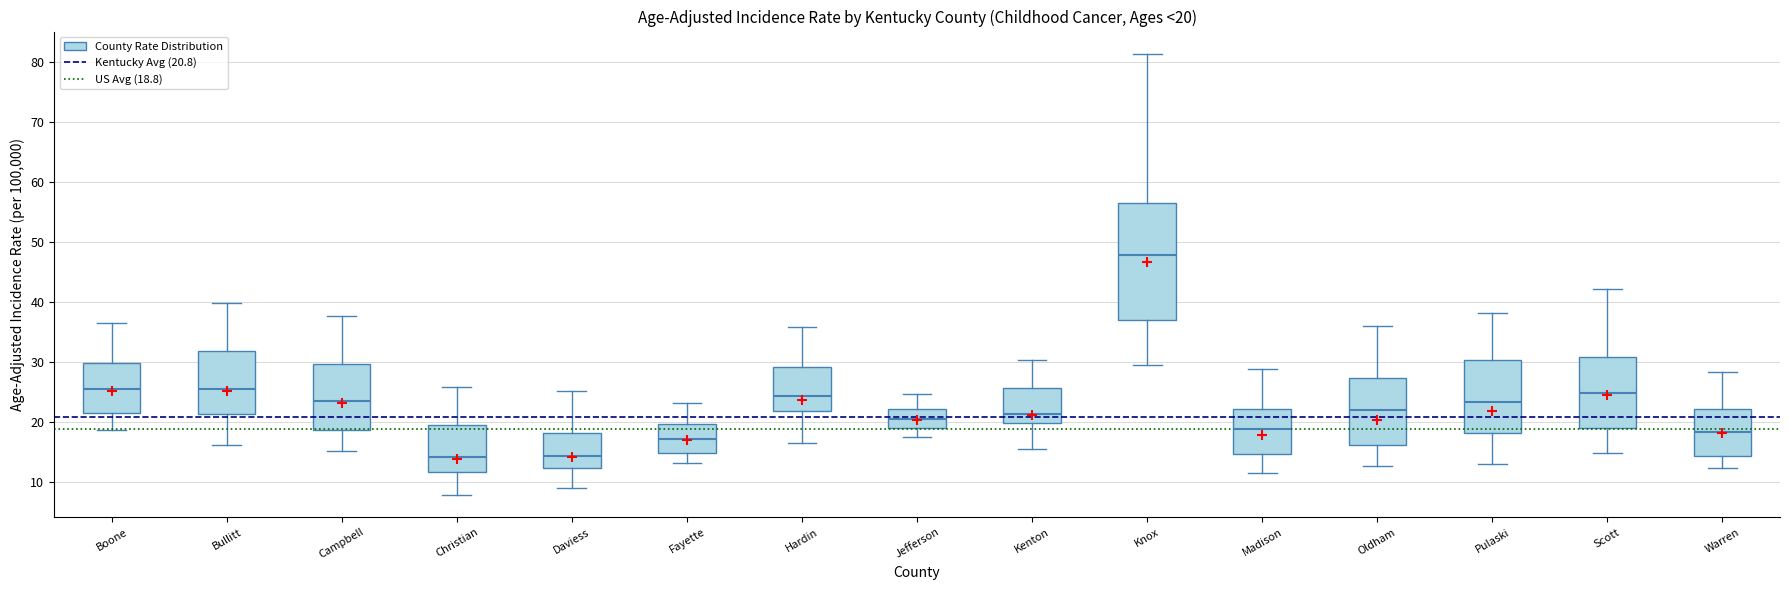

Which box is the tallest, from its lower edge to its upper edge?

Knox